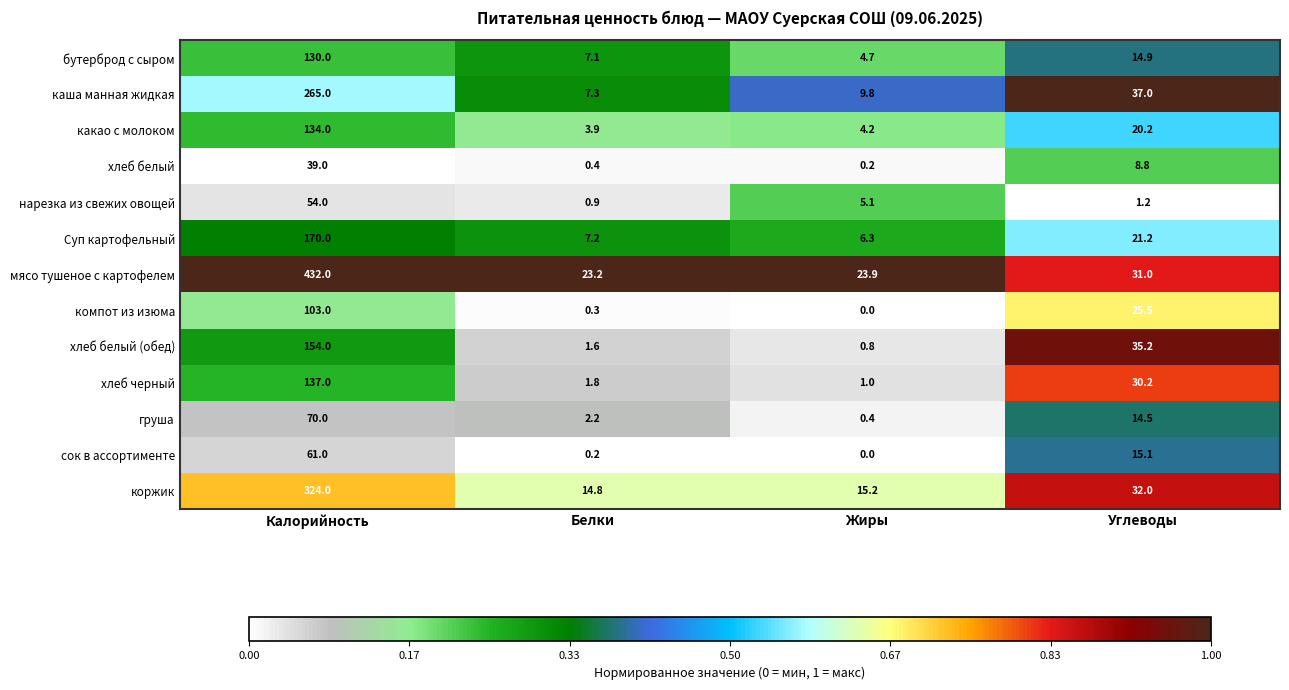

Which label corresponds to the largest value in the chart?

Калорийность